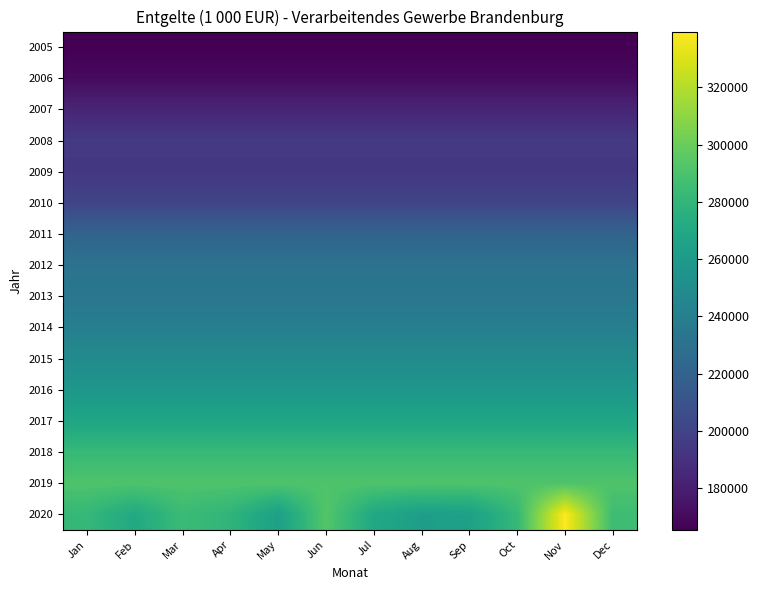

Which series changed the most between Aug and Dec?

2020